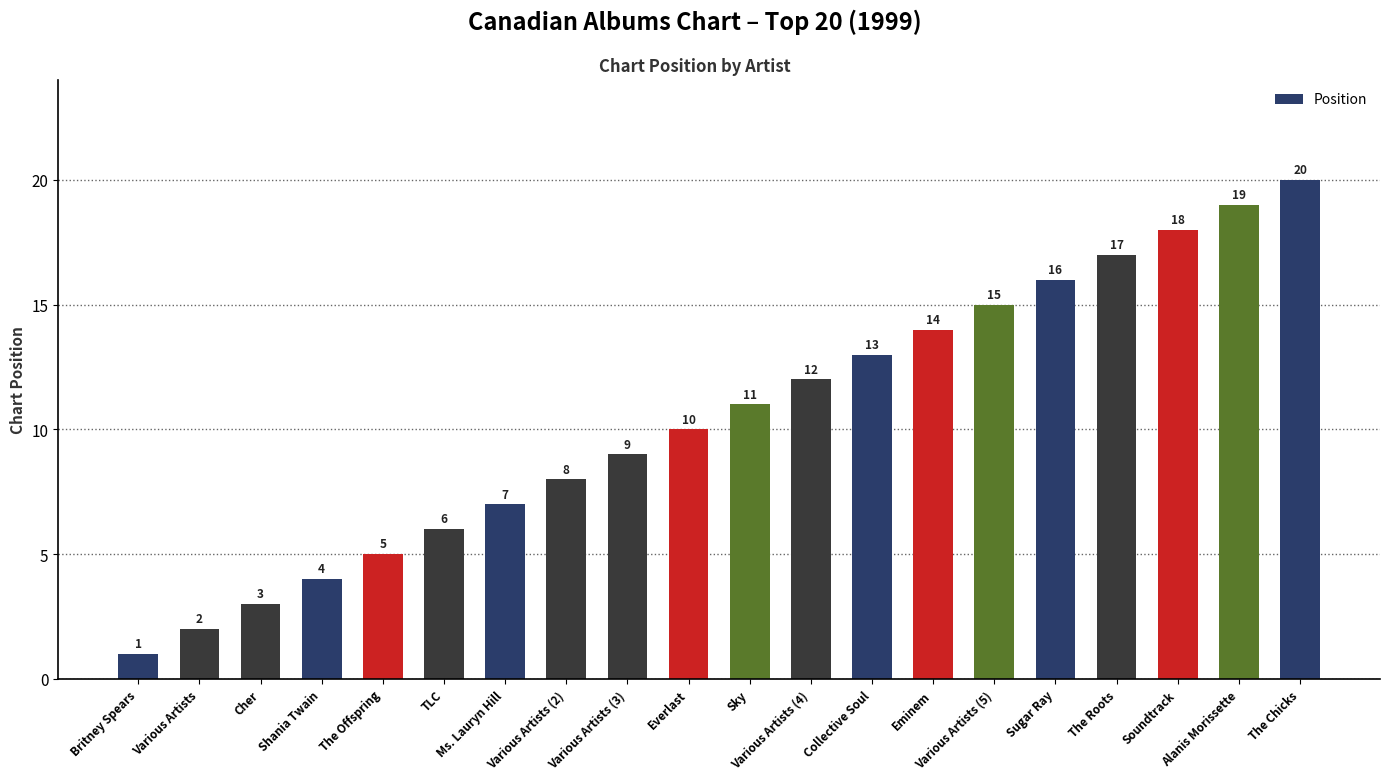

The chart shows a value of 20 at Various Artists (4). True or false?

False